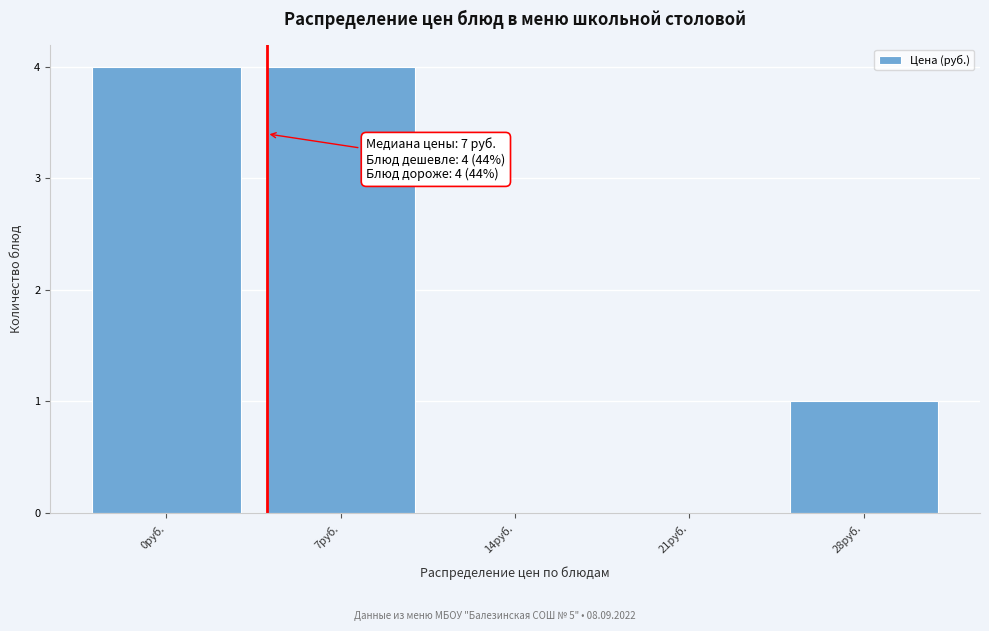

Reading left to right, list all the values displayed in this chart.

0руб.=4	7руб.=4	14руб.=0	21руб.=0	28руб.=1